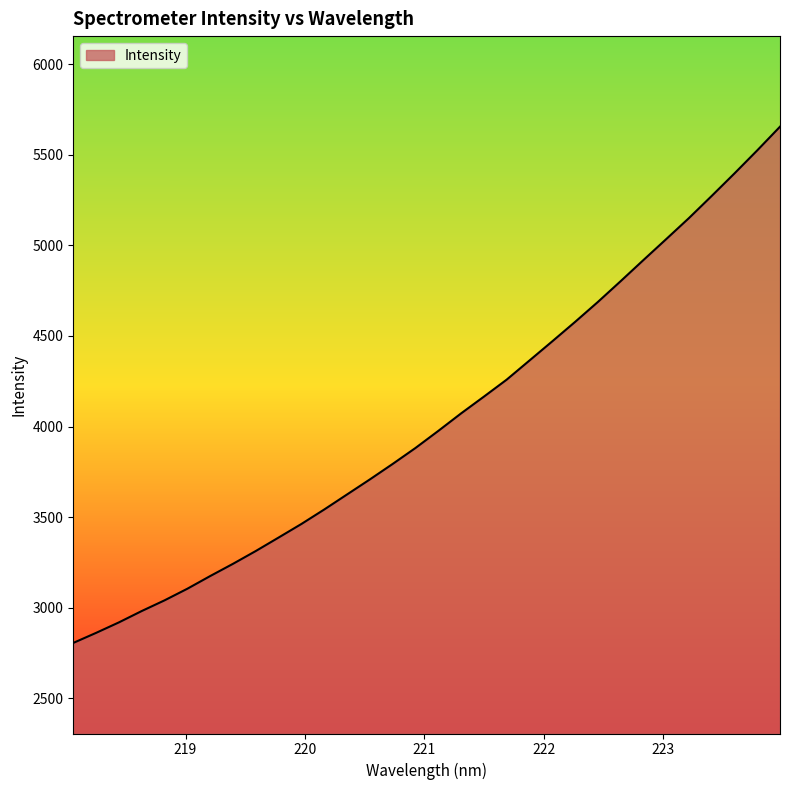

What is the maximum value shown in the chart?

5655.3